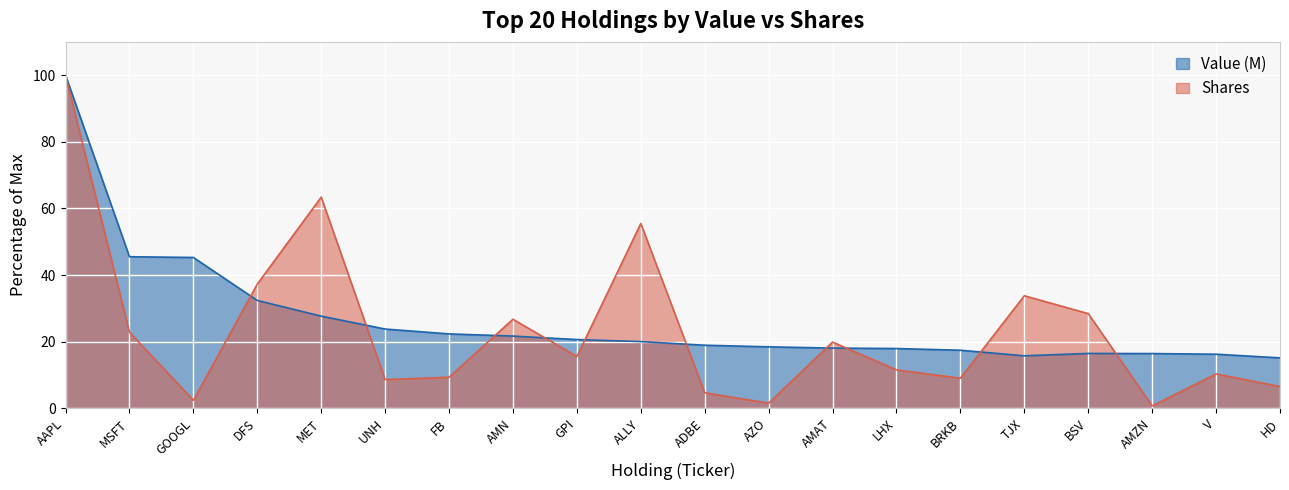

Reading left to right, transcribe all the data shown in this chart.

Value (M): AAPL=100.0	MSFT=45.5	GOOGL=45.3	DFS=32.4	MET=27.7	UNH=23.8	FB=22.3	AMN=21.7	GPI=20.6	ALLY=20.0	ADBE=18.9	AZO=18.4	AMAT=18.1	LHX=17.9	BRKB=17.4	TJX=15.7	BSV=16.5	AMZN=16.4	V=16.2	HD=15.1
Shares: AAPL=100.0	MSFT=22.8	GOOGL=2.4	DFS=37.3	MET=63.4	UNH=8.6	FB=9.3	AMN=26.7	GPI=15.5	ALLY=55.5	ADBE=4.7	AZO=1.5	AMAT=19.9	LHX=11.5	BRKB=9.0	TJX=33.8	BSV=28.4	AMZN=0.7	V=10.3	HD=6.5